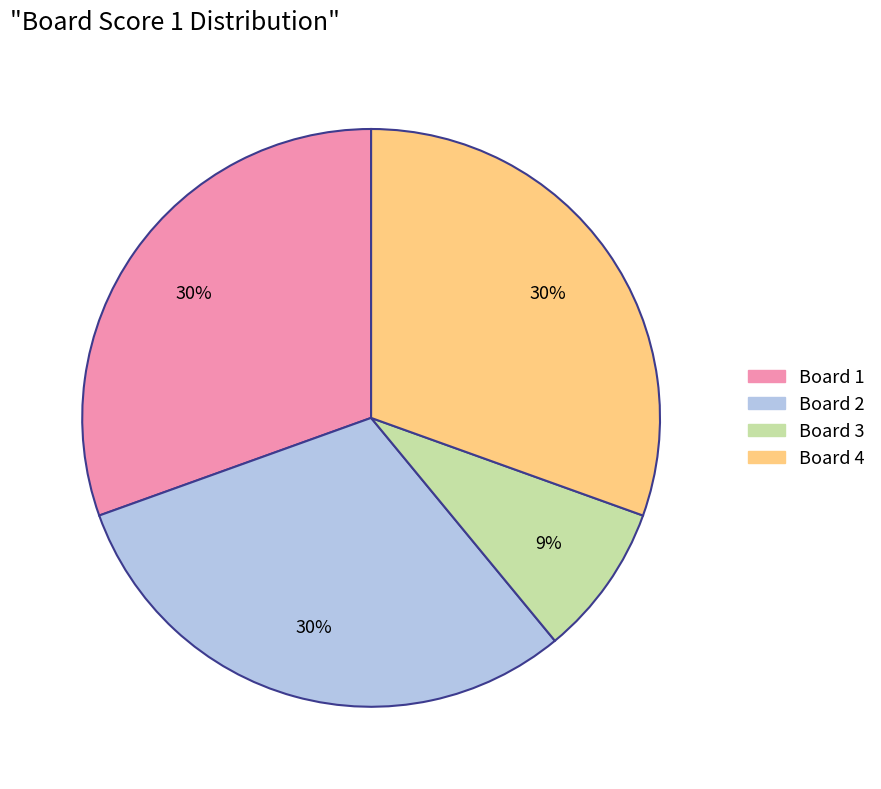

To the nearest percent, what is the average slice percentage?

25%